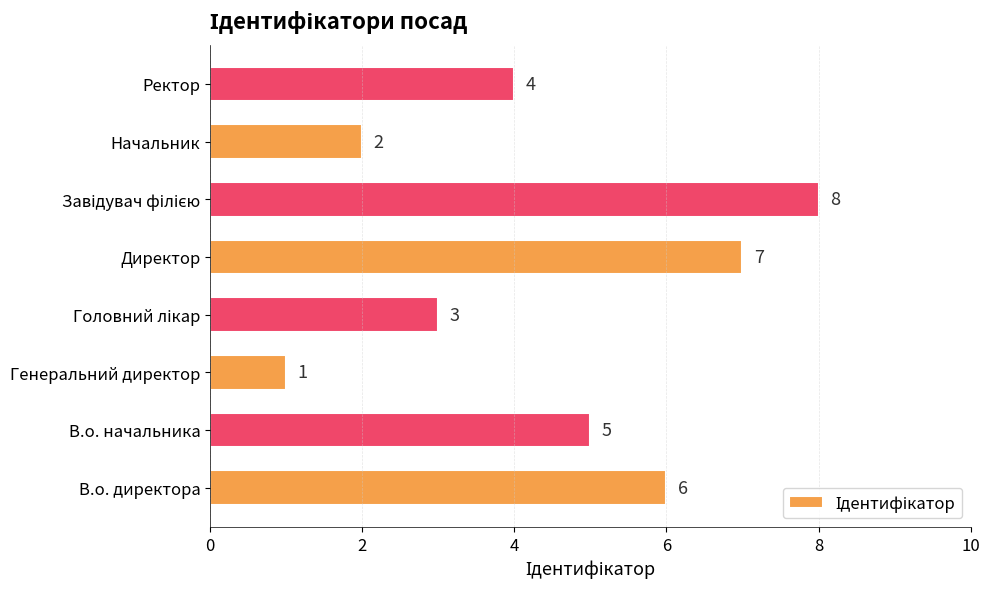

What is the ratio of the value at Ректор to the value at В.о. директора?

0.7